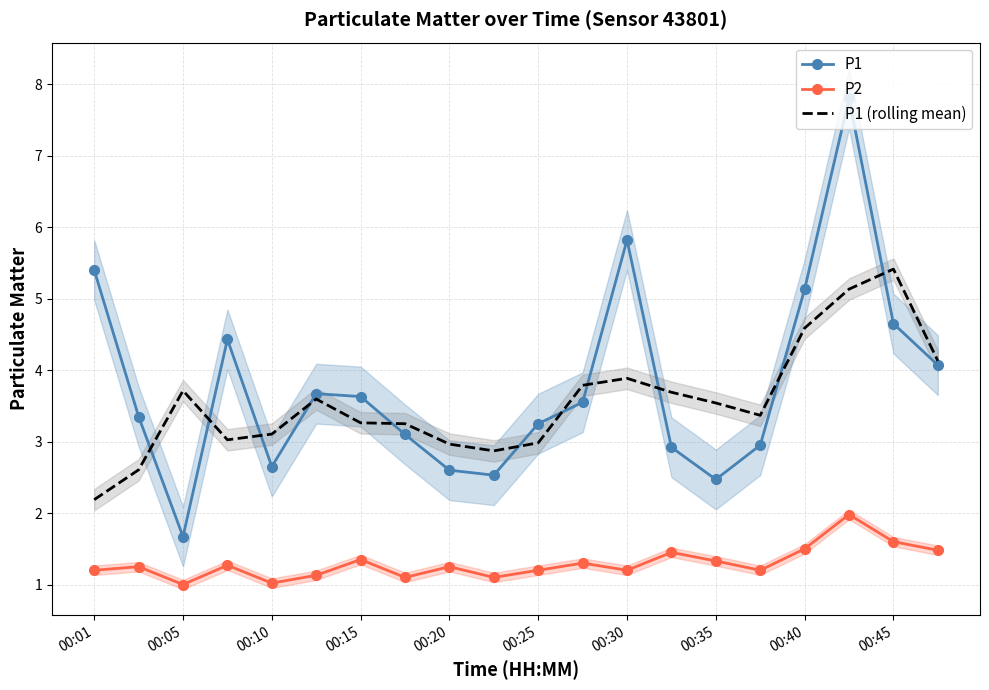

How many categories are shown in the chart?

20